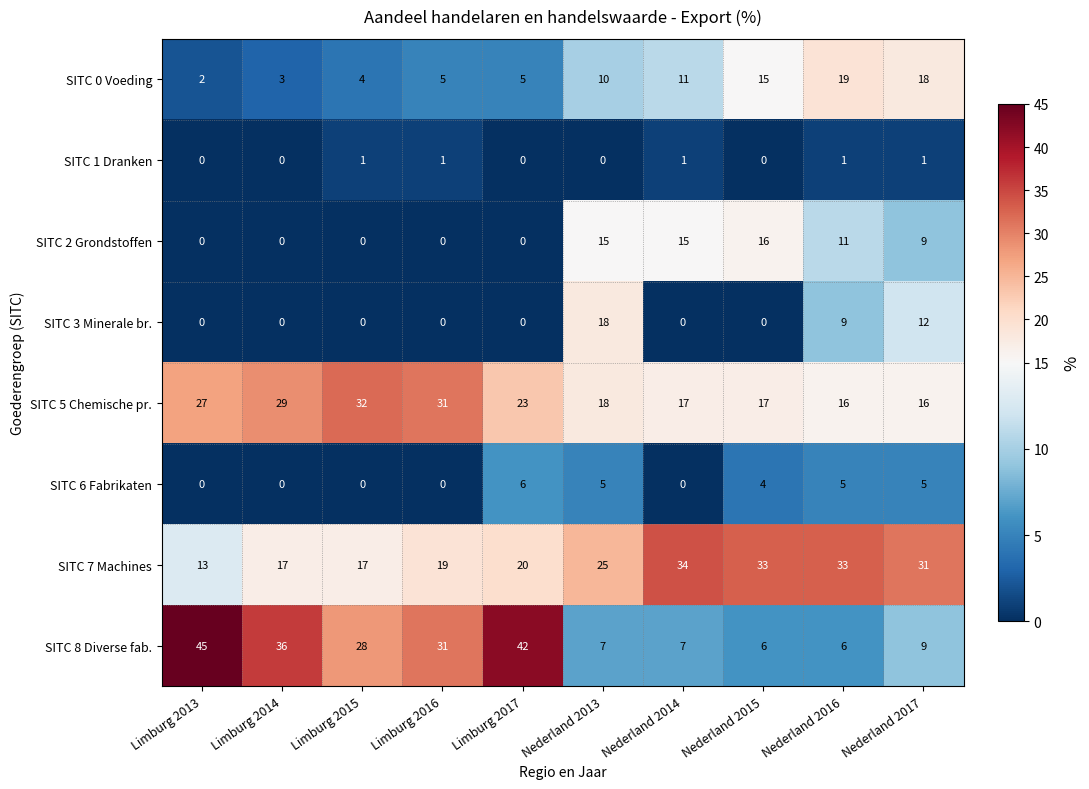

Rank the series by their maximum value, from highest to lowest.

SITC 8 Diverse fab., SITC 7 Machines, SITC 5 Chemische pr., SITC 0 Voeding, SITC 3 Minerale br., SITC 2 Grondstoffen, SITC 6 Fabrikaten, SITC 1 Dranken